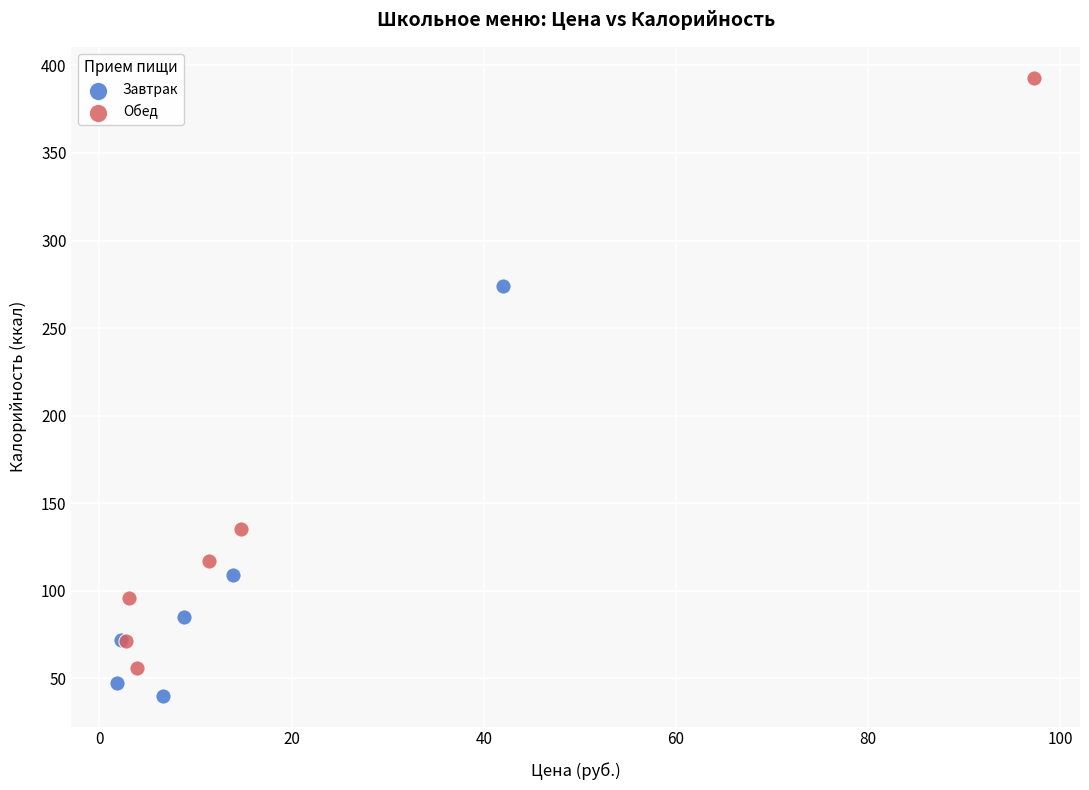

Which series reaches the minimum Y coordinate?

Завтрак